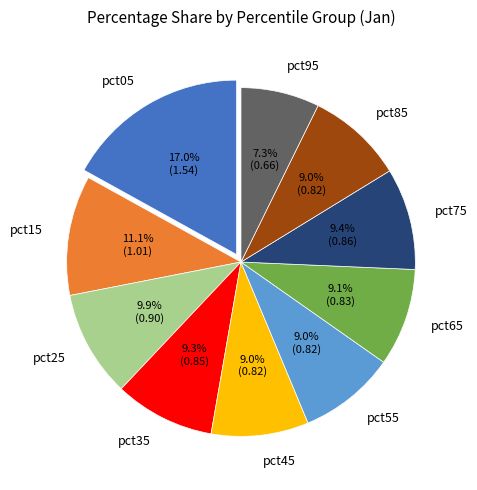

What portion of the pie excludes pct25?

90.1%